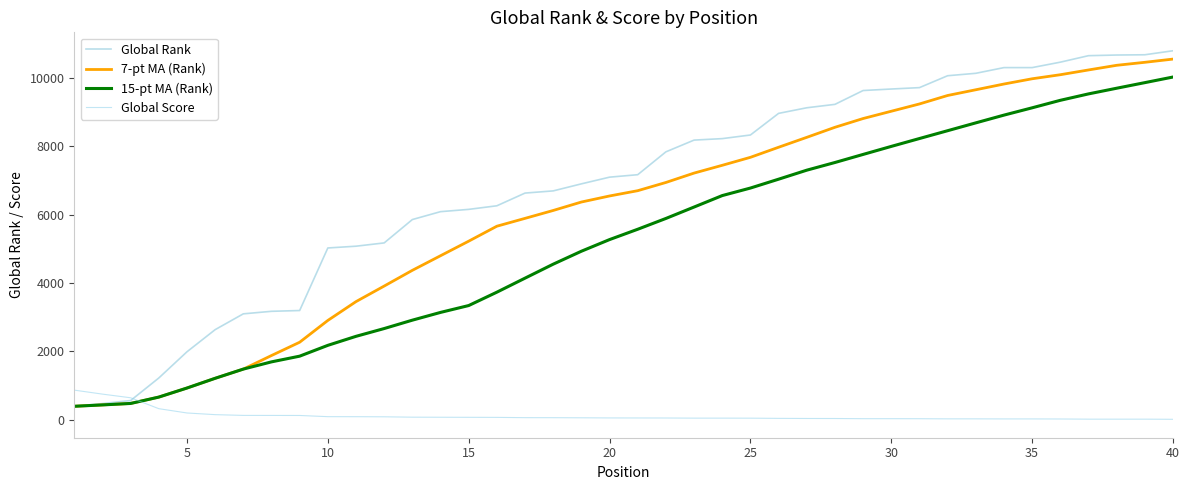

How many distinct data groups are displayed?

4